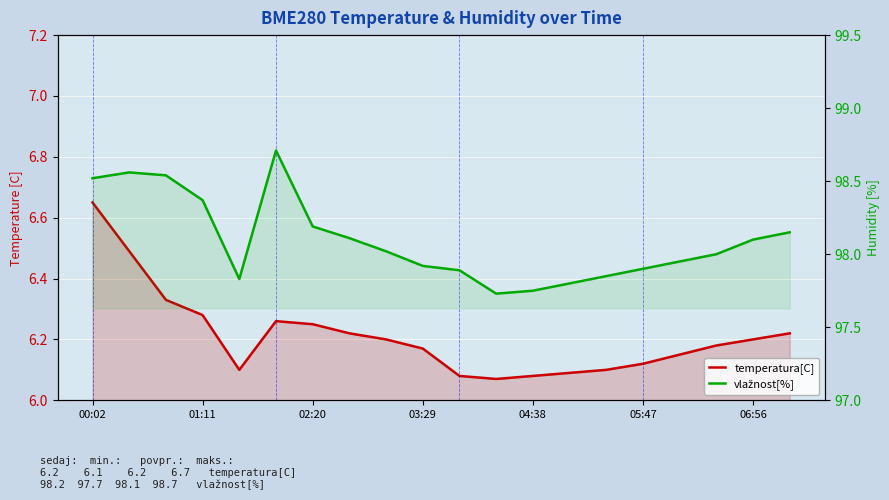

What is the total value across all series at 14?

103.9